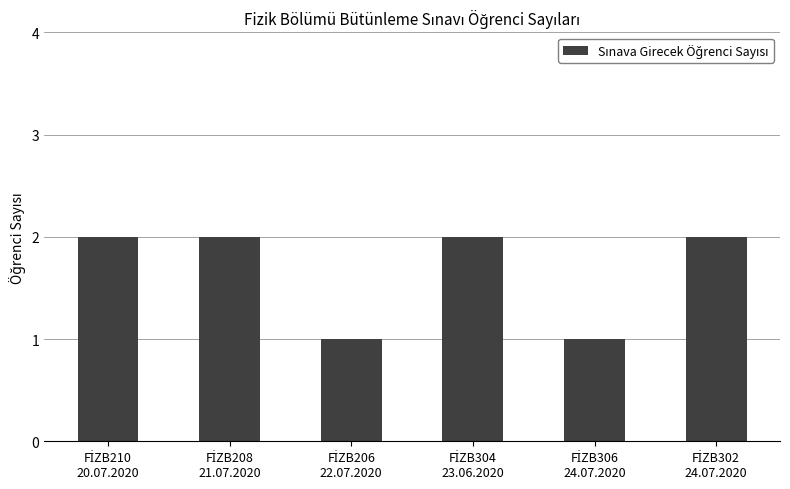

What is the sum of all values?

10